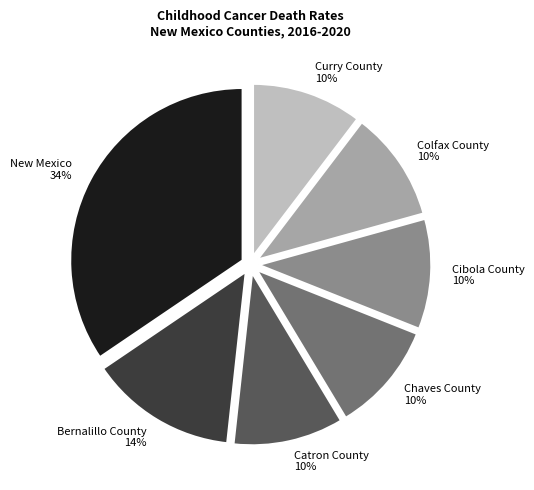

Combined, do Bernalillo County 14% and New Mexico 34% account for over 50%?

No